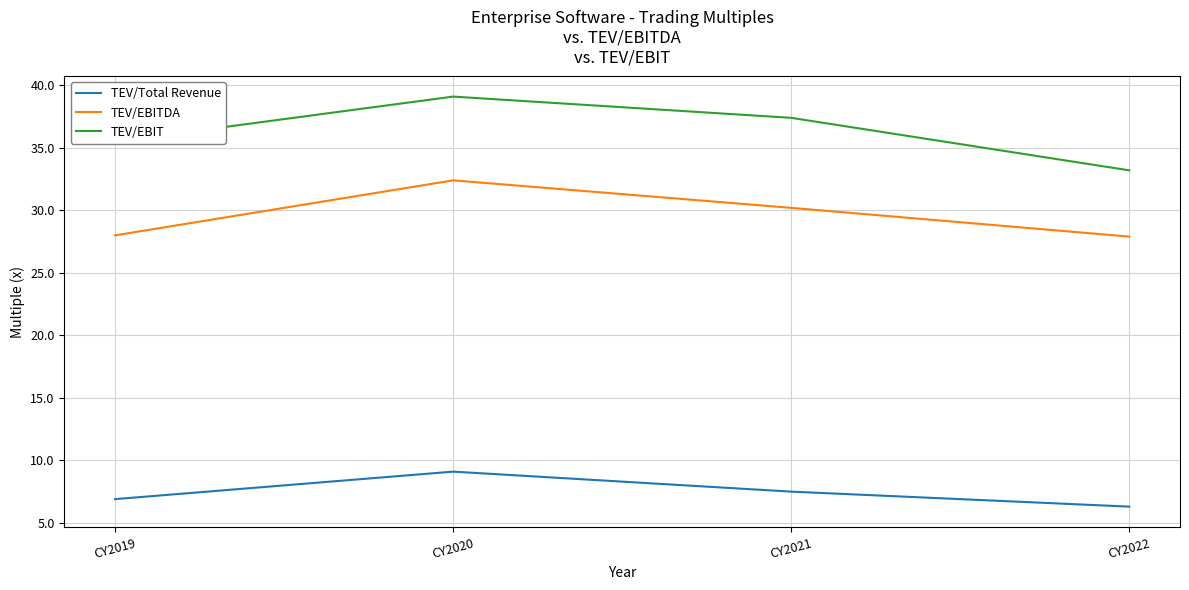

What is the highest value of the TEV/EBIT series?

39.1